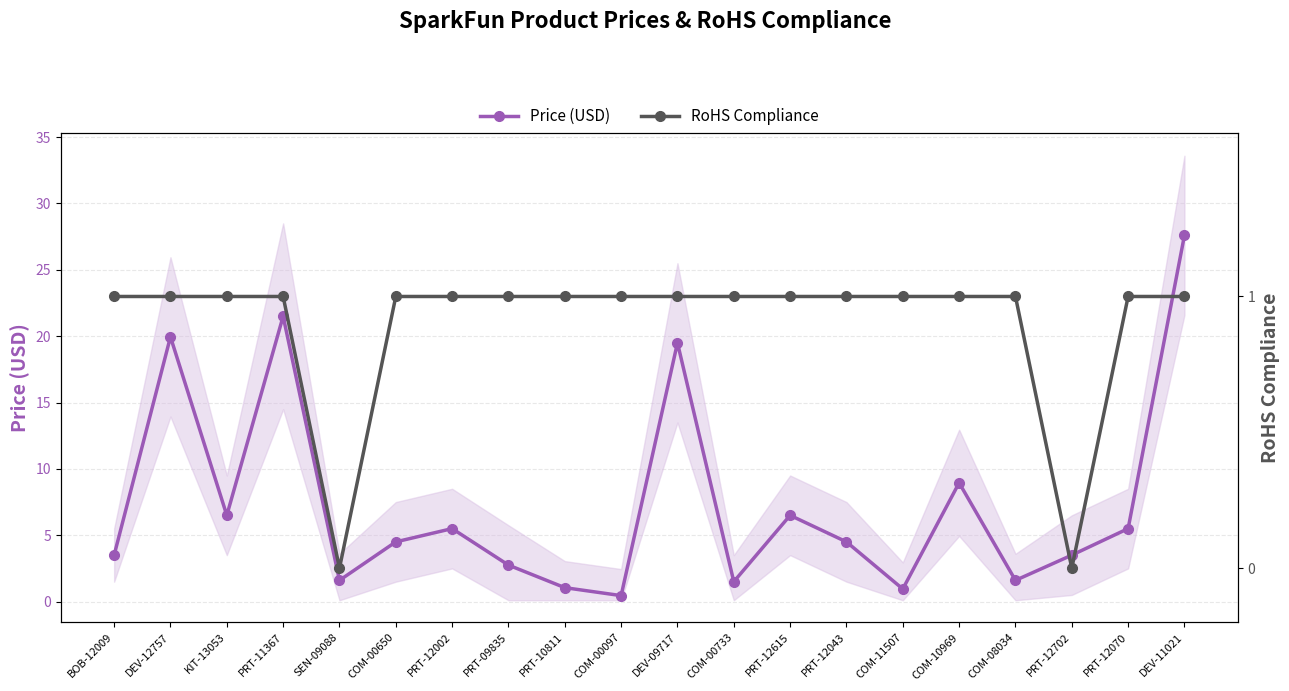

Reading right to left, transcribe all the data shown in this chart.

Price (USD): 27.6	5.5	3.5	1.6	8.9	0.9	4.5	6.5	1.5	19.5	0.5	1.1	2.8	5.5	4.5	1.6	21.5	6.5	19.9	3.5
RoHS Compliance: 1.0	1.0	0.0	1.0	1.0	1.0	1.0	1.0	1.0	1.0	1.0	1.0	1.0	1.0	1.0	0.0	1.0	1.0	1.0	1.0